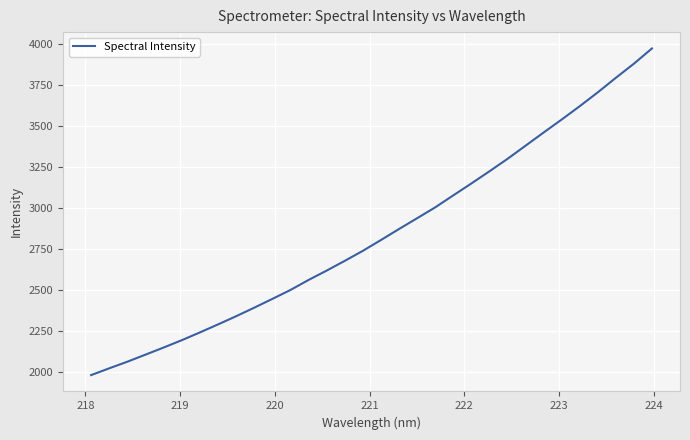

What is the average value?

2843.0